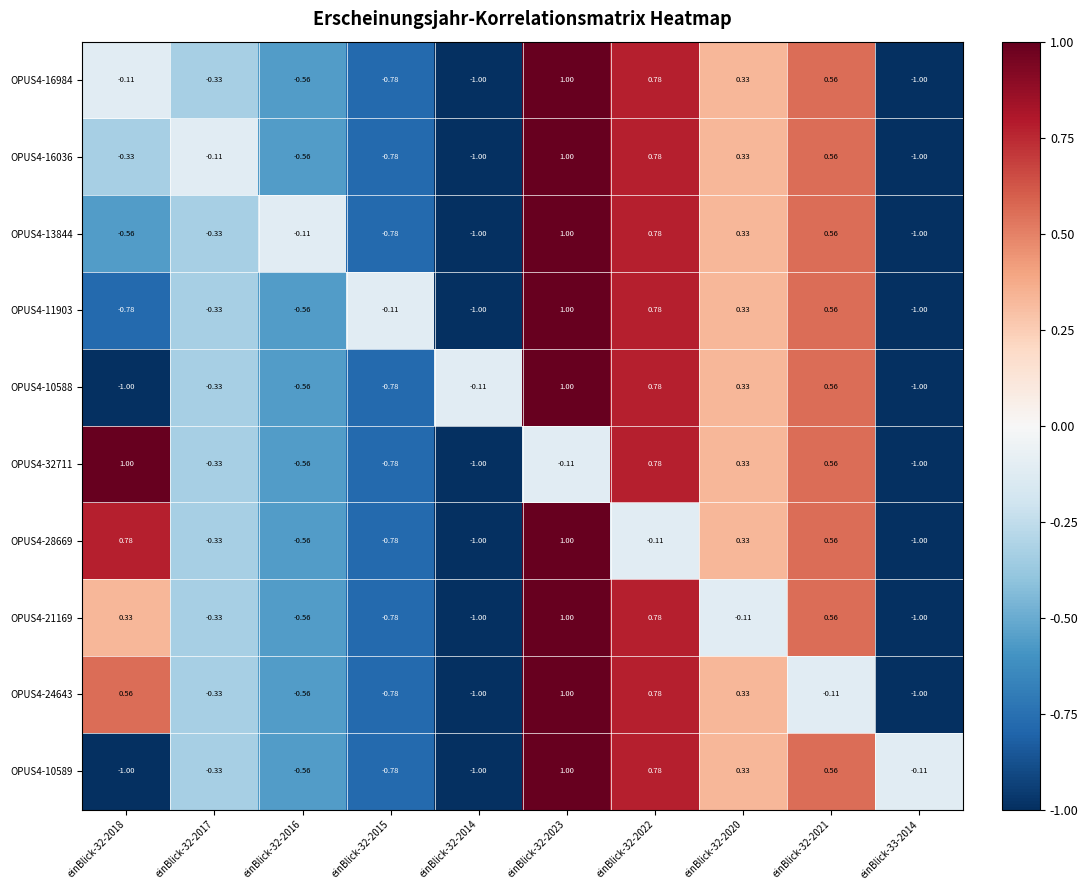

Is the value of OPUS4-10588 at einBlick-32-2017 greater than the value of OPUS4-13844 at einBlick-32-2022?

No